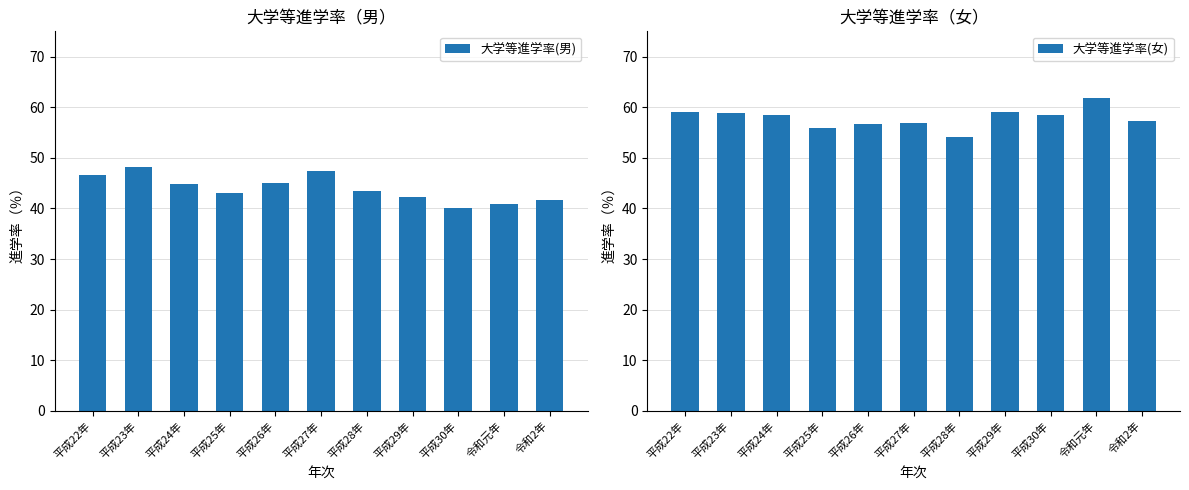

Reading left to right, what are all the values shown in this chart?

大学等進学率(男): 平成22年=46.6	平成23年=48.2	平成24年=44.8	平成25年=43.0	平成26年=45.0	平成27年=47.3	平成28年=43.4	平成29年=42.2	平成30年=40.0	令和元年=40.8	令和2年=41.7
大学等進学率(女): 平成22年=59.1	平成23年=58.9	平成24年=58.5	平成25年=55.9	平成26年=56.7	平成27年=56.8	平成28年=54.1	平成29年=59.0	平成30年=58.4	令和元年=61.9	令和2年=57.2